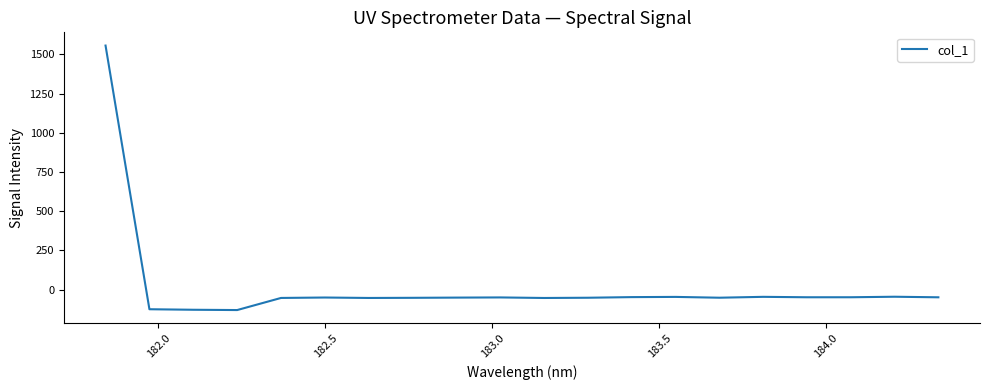

What is the maximum value shown in the chart?

1556.7